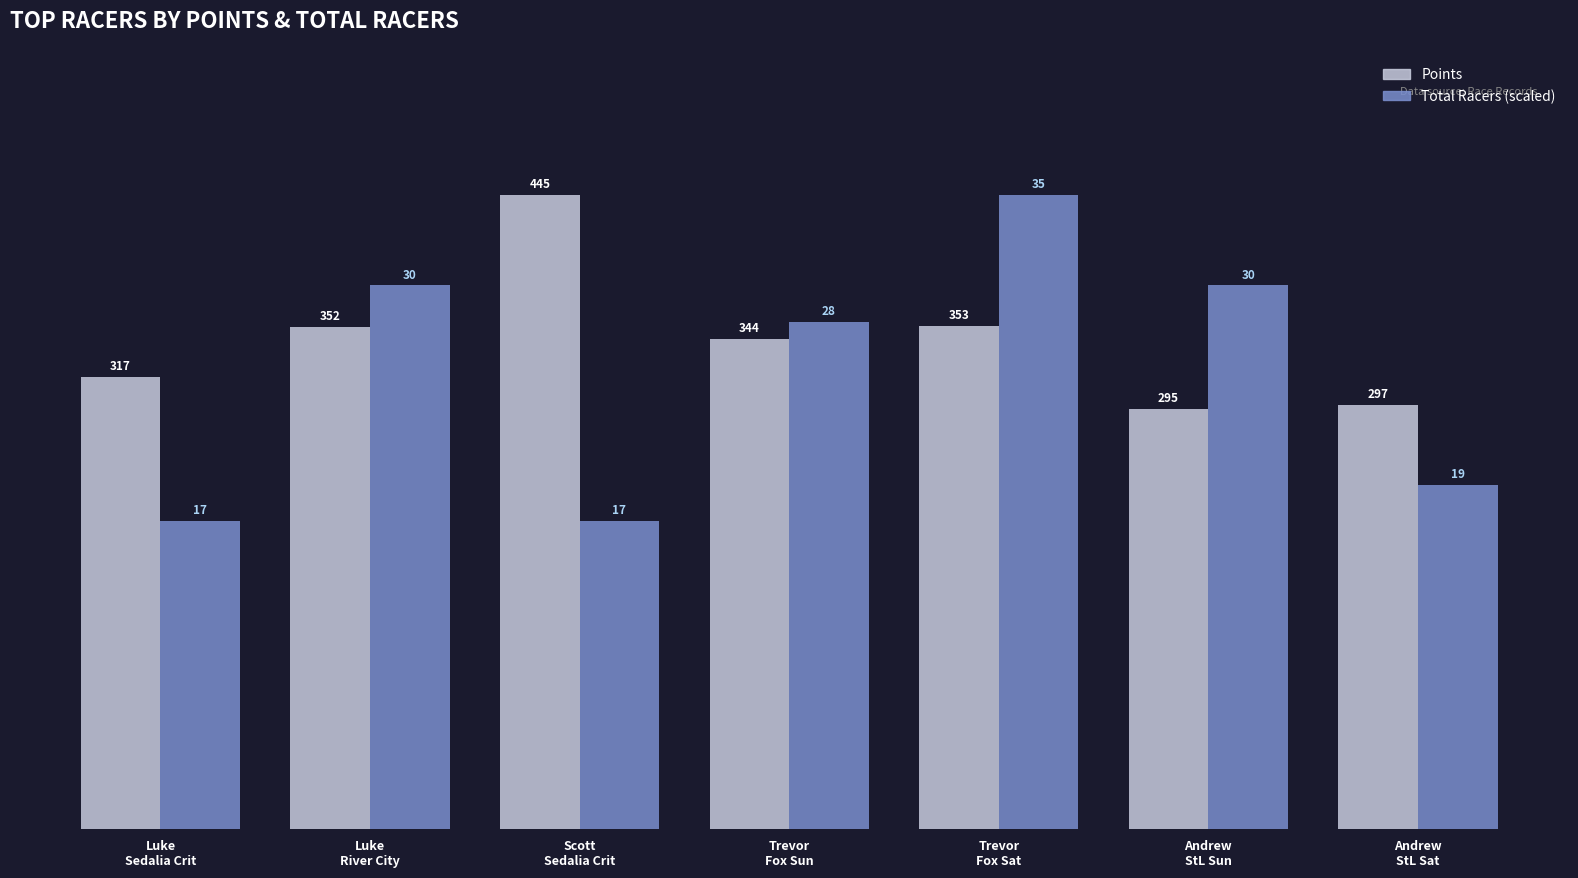

What is the sum of all Points values?

2403.2